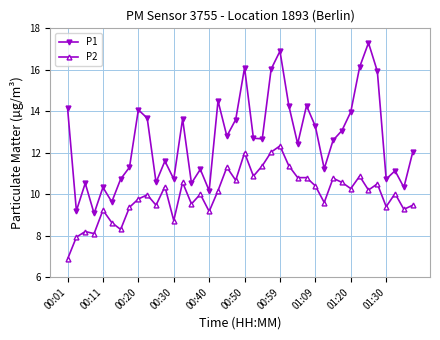

True or false: P2 and P1 intersect in this chart.

False